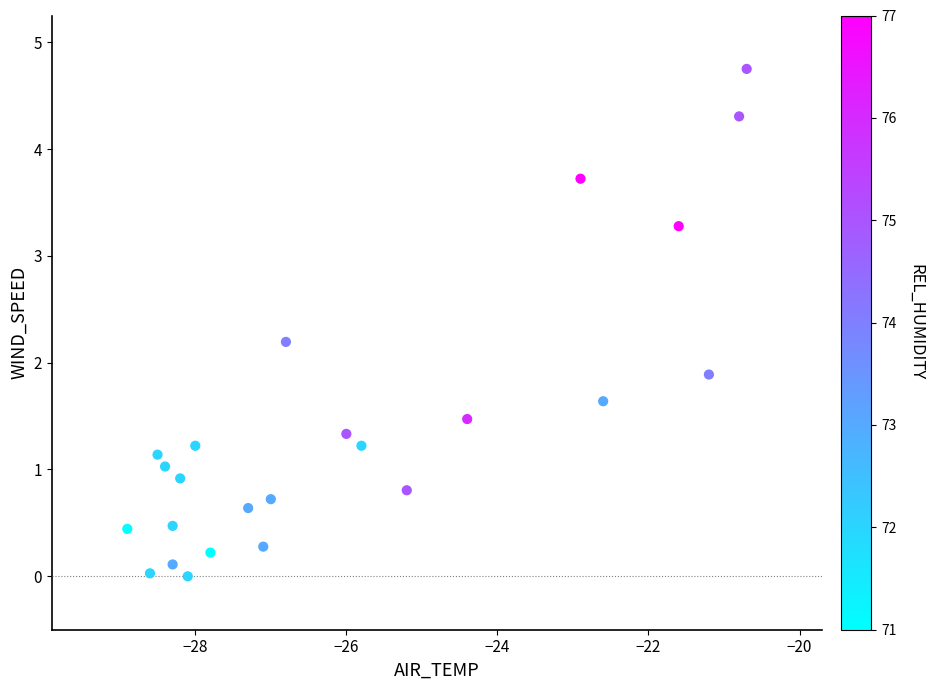

What is the range of X values (max minus min)?

8.2